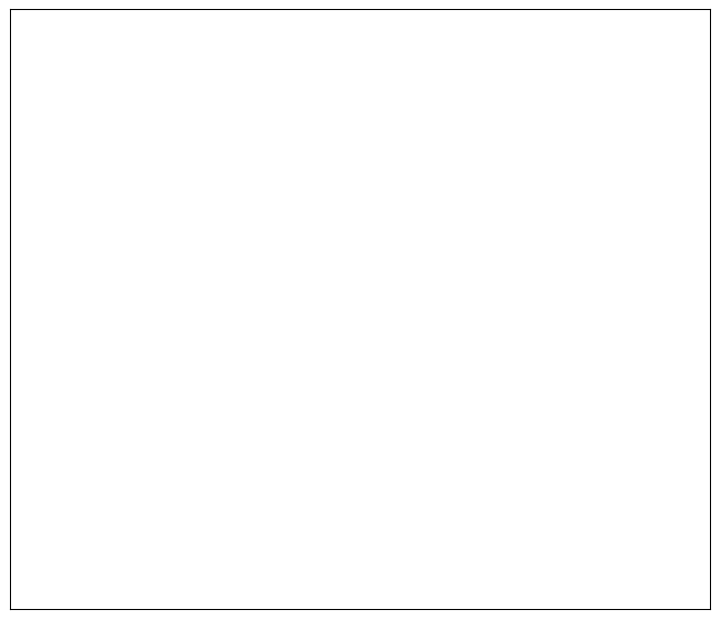

Is there any slice that represents more than half of the pie?

No